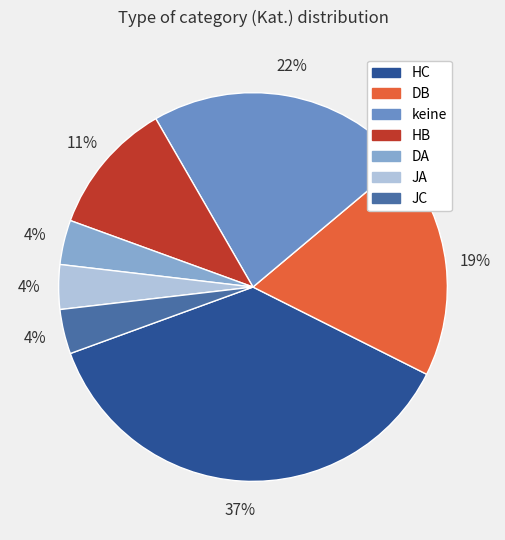

How much of the chart is everything except keine?

77.8%